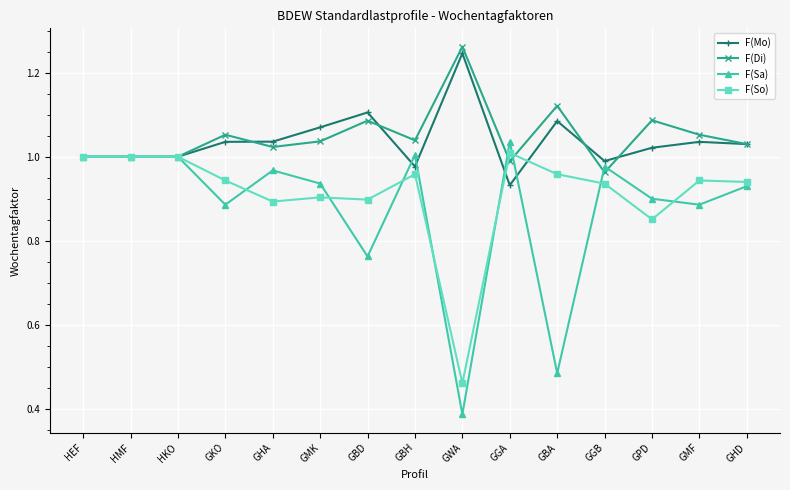

What is the difference between the highest and lowest values at GHD?

0.1